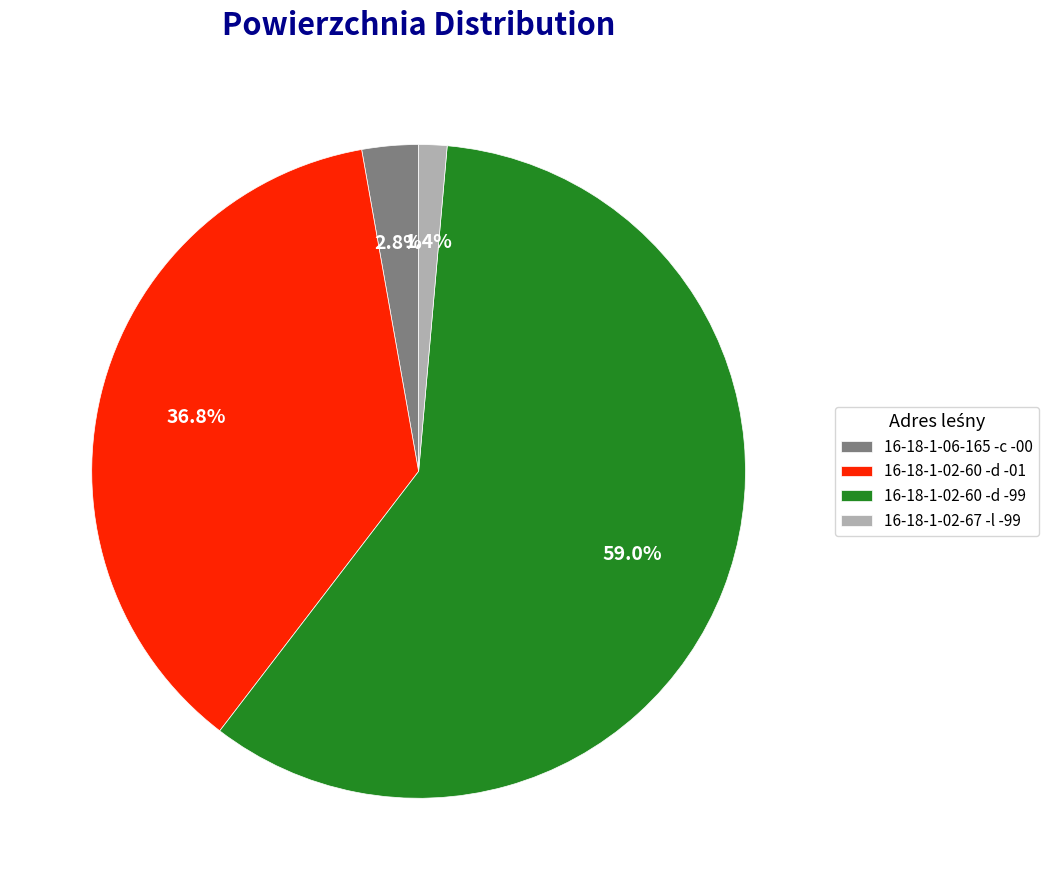

Rank the categories by value from lowest to highest.

16-18-1-02-67 -l -99, 16-18-1-06-165 -c -00, 16-18-1-02-60 -d -01, 16-18-1-02-60 -d -99